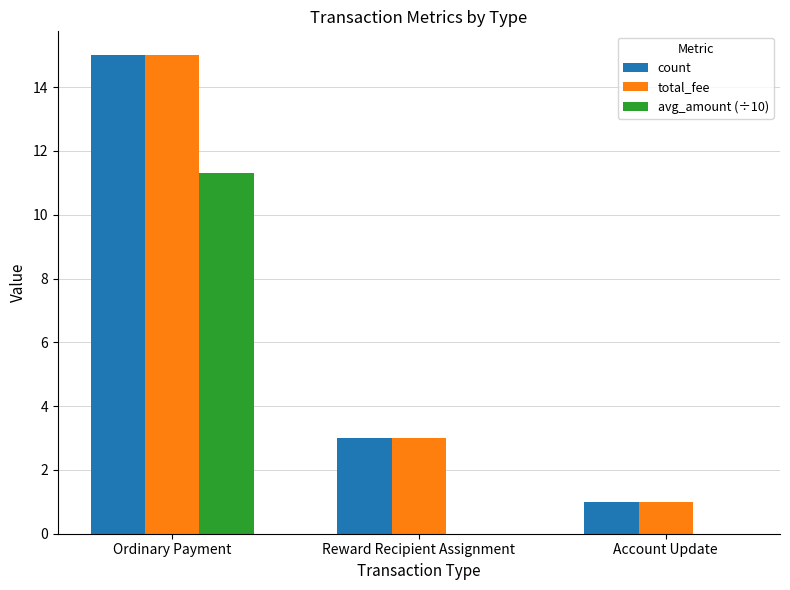

How many distinct data groups are displayed?

3